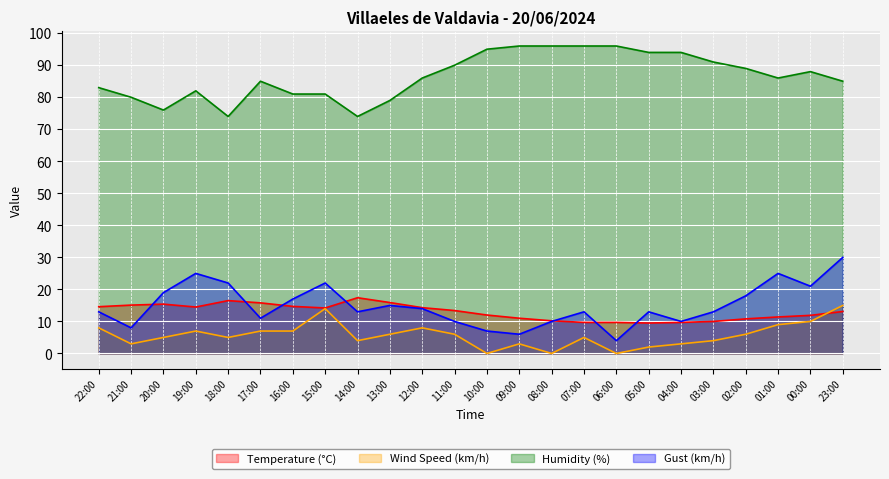

Rank the series by their maximum value, from highest to lowest.

Humidity (%), Gust (km/h), Temperature (°C), Wind Speed (km/h)